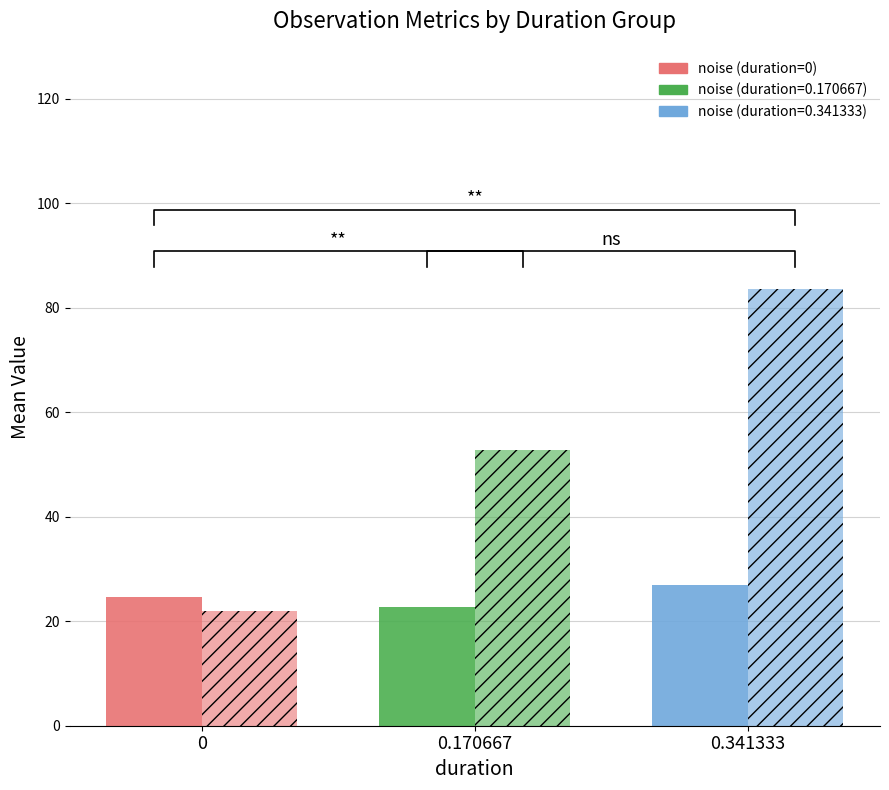

At how many categories does at least one series exceed 49?

2